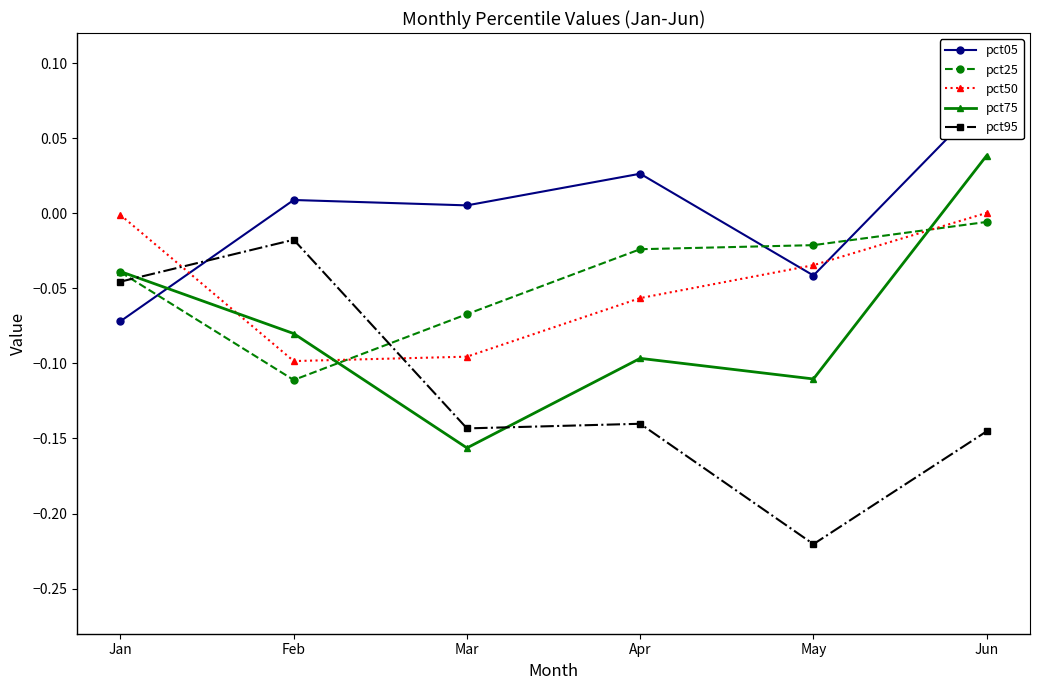

What is the sum of the pct95 values at Jan and May?

-0.3